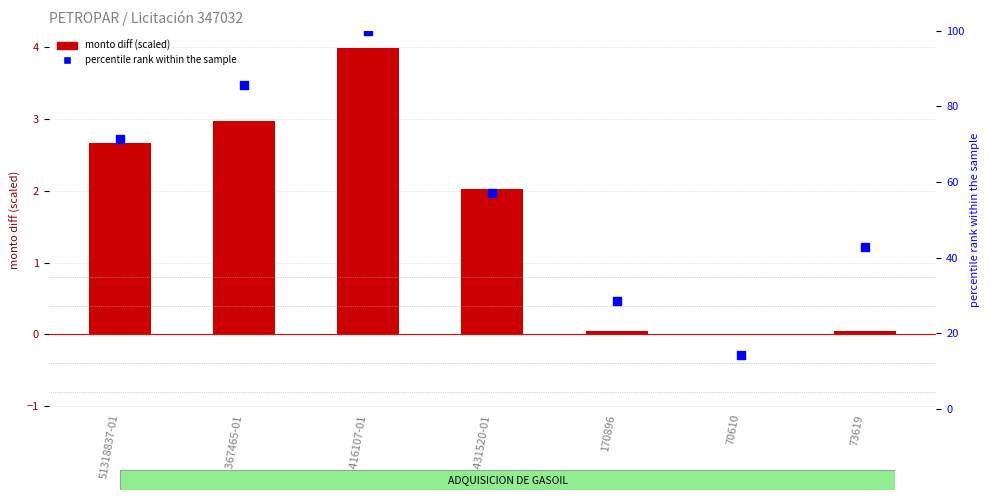

At how many categories does at least one series exceed 3?

7